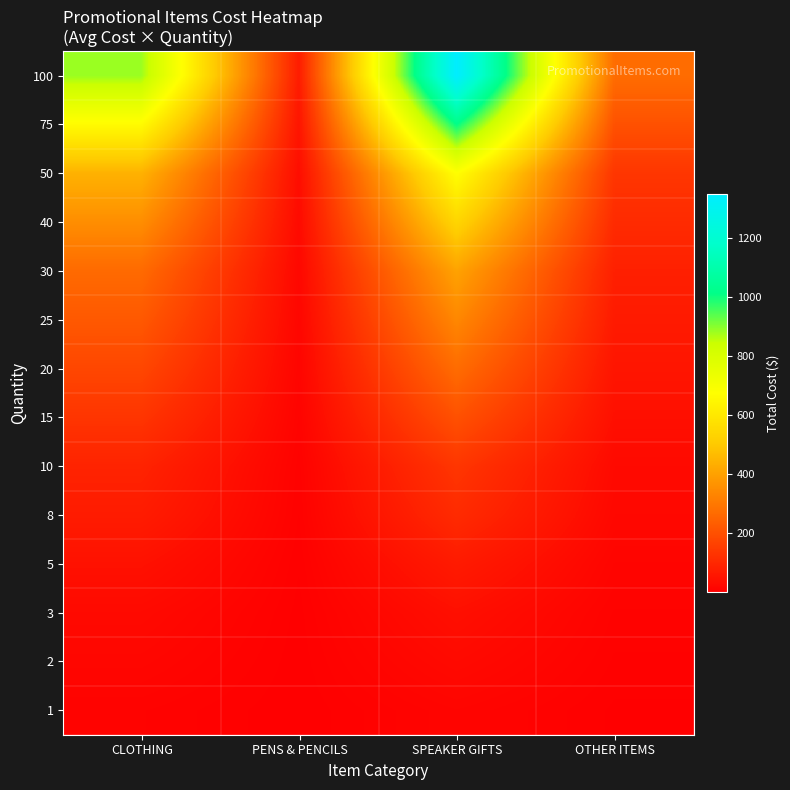

Reading left to right, what are all the values shown in this chart?

1: CLOTHING=8.8	PENS & PENCILS=0.7	SPEAKER GIFTS=13.5	OTHER ITEMS=2.7
2: CLOTHING=17.7	PENS & PENCILS=1.4	SPEAKER GIFTS=27.0	OTHER ITEMS=5.4
3: CLOTHING=26.5	PENS & PENCILS=2.1	SPEAKER GIFTS=40.5	OTHER ITEMS=8.1
5: CLOTHING=44.2	PENS & PENCILS=3.6	SPEAKER GIFTS=67.5	OTHER ITEMS=13.5
8: CLOTHING=70.8	PENS & PENCILS=5.7	SPEAKER GIFTS=108.0	OTHER ITEMS=21.7
10: CLOTHING=88.5	PENS & PENCILS=7.1	SPEAKER GIFTS=135.0	OTHER ITEMS=27.1
15: CLOTHING=132.7	PENS & PENCILS=10.7	SPEAKER GIFTS=202.5	OTHER ITEMS=40.6
20: CLOTHING=176.9	PENS & PENCILS=14.3	SPEAKER GIFTS=270.0	OTHER ITEMS=54.2
25: CLOTHING=221.2	PENS & PENCILS=17.9	SPEAKER GIFTS=337.5	OTHER ITEMS=67.7
30: CLOTHING=265.4	PENS & PENCILS=21.4	SPEAKER GIFTS=405.0	OTHER ITEMS=81.2
40: CLOTHING=353.8	PENS & PENCILS=28.6	SPEAKER GIFTS=540.0	OTHER ITEMS=108.3
50: CLOTHING=442.3	PENS & PENCILS=35.7	SPEAKER GIFTS=675.0	OTHER ITEMS=135.4
75: CLOTHING=663.5	PENS & PENCILS=53.6	SPEAKER GIFTS=1012.5	OTHER ITEMS=203.1
100: CLOTHING=884.6	PENS & PENCILS=71.4	SPEAKER GIFTS=1350.0	OTHER ITEMS=270.8